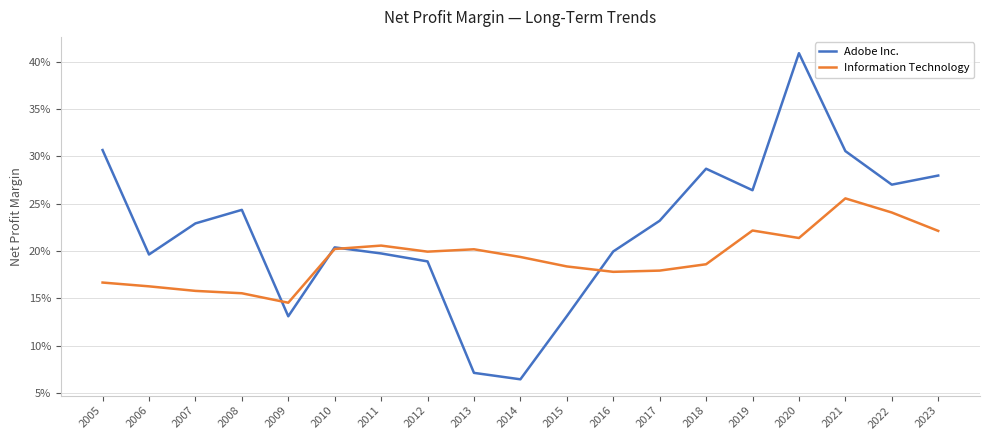

What is the difference between the Adobe Inc. values at 2014 and 2009?

0.1